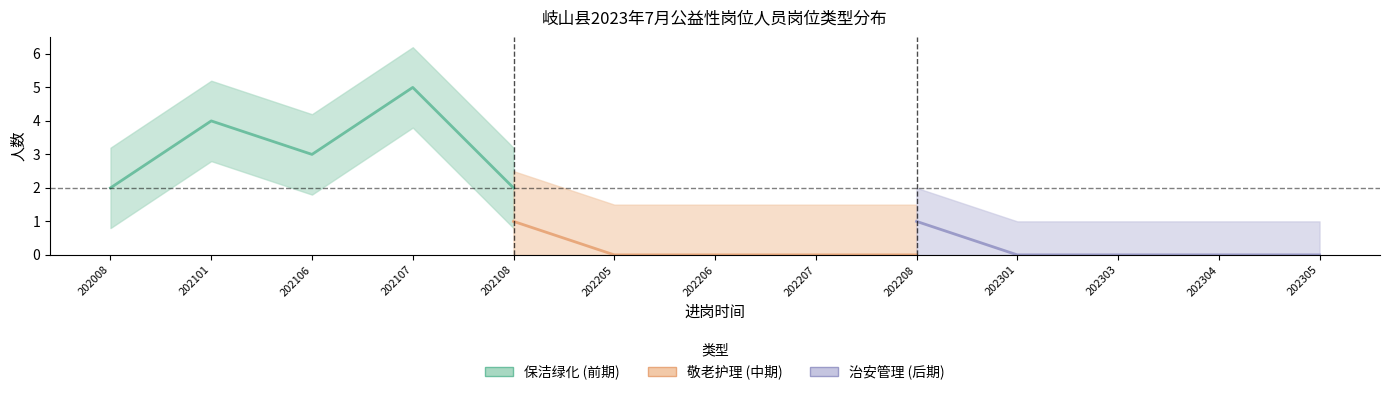

True or false: 治安管理 (后期) and 保洁绿化 (前期) intersect in this chart.

False